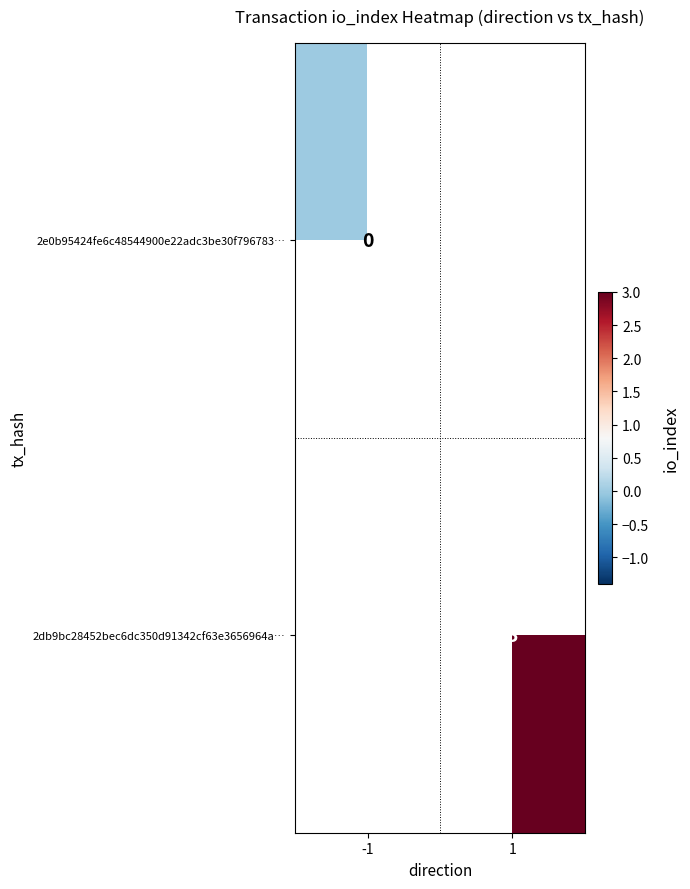

Is it true that 2db9bc28452bec6dc350d91342cf63e3656964a… equals 3 at 1?

True